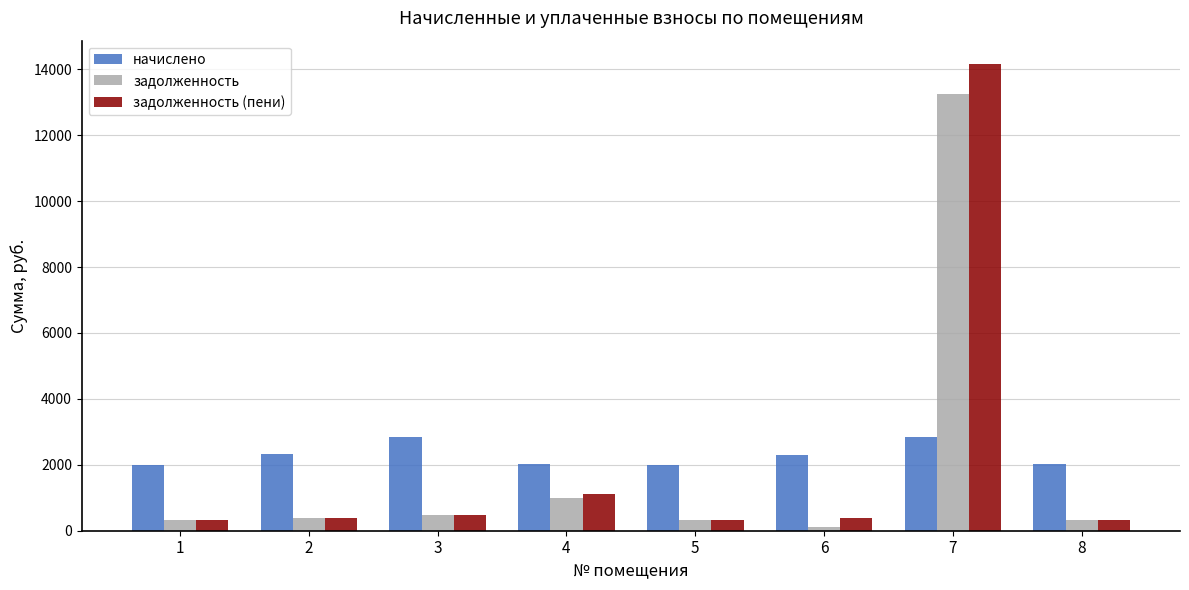

Rank the series by their maximum value, from lowest to highest.

начислено, задолженность, задолженность (пени)